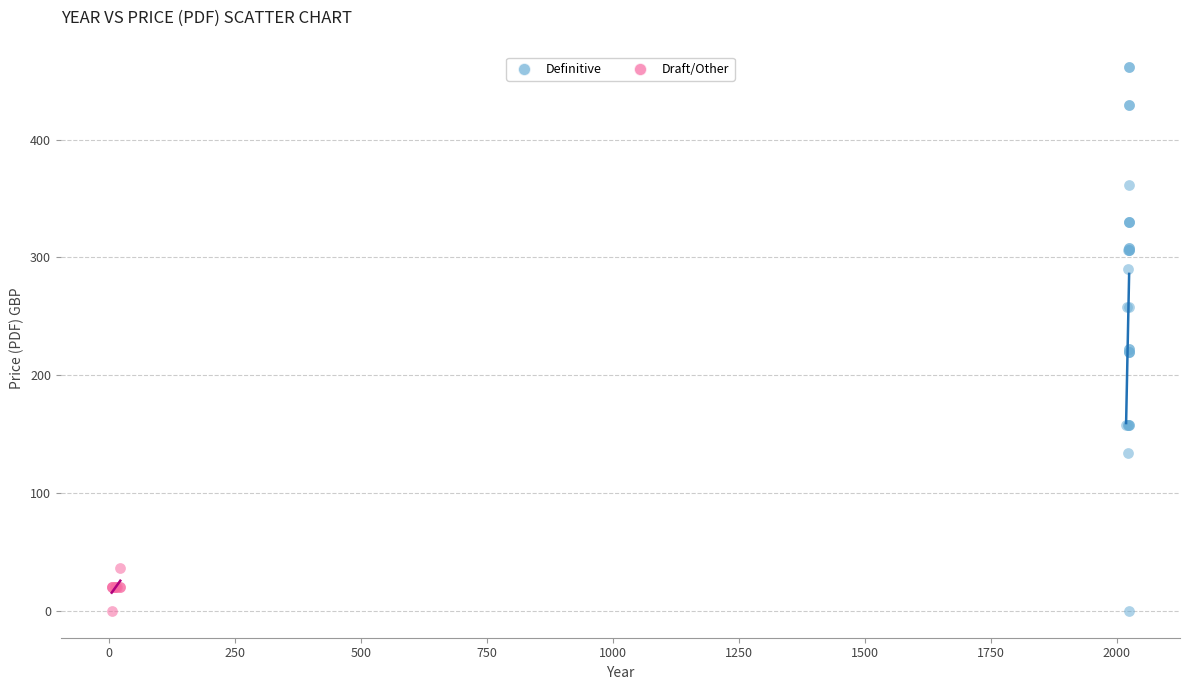

Which series has the largest Y range (max minus min)?

Definitive